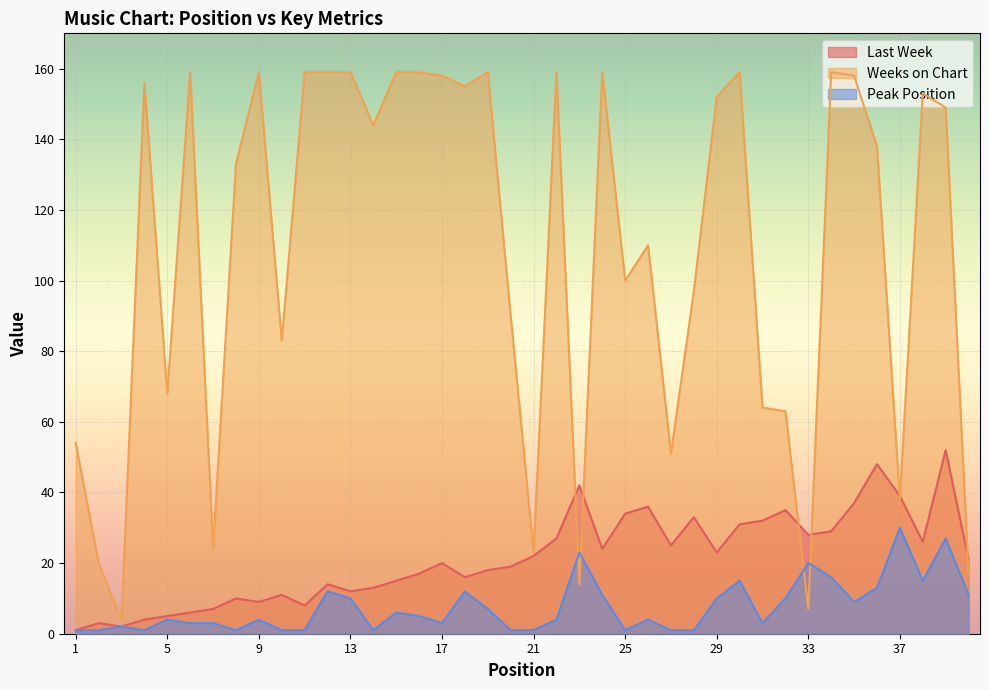

What is the value of the Weeks on Chart point at the 25th from the left?

100